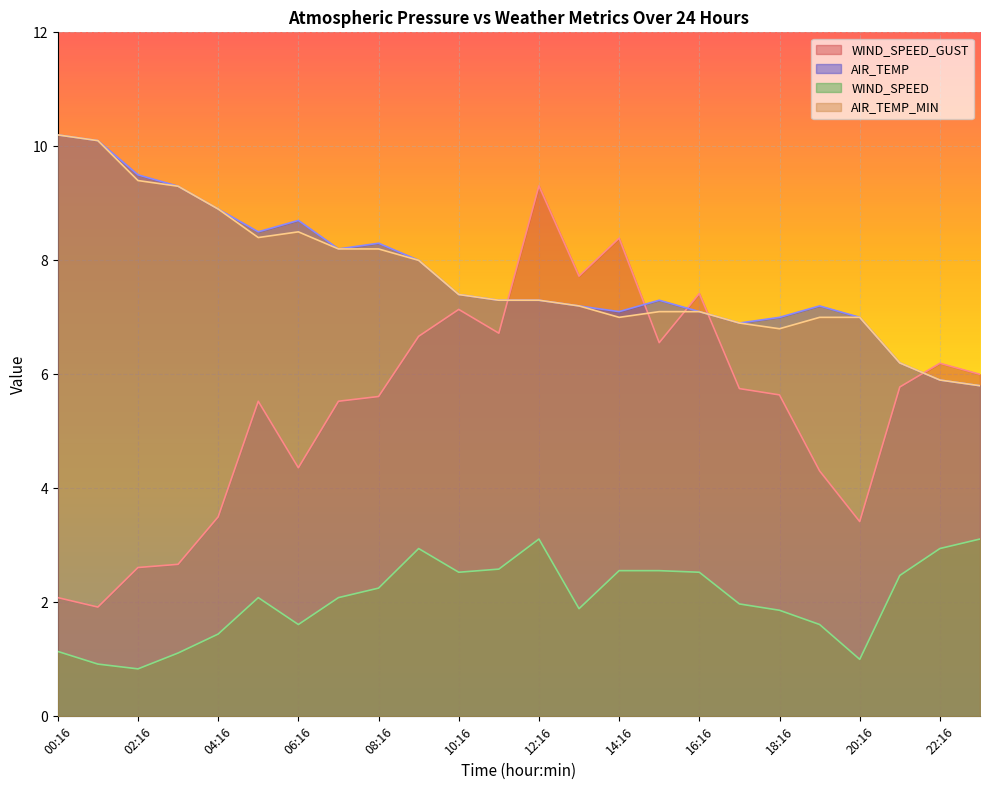

True or false: WIND_SPEED and AIR_TEMP_MIN intersect in this chart.

False